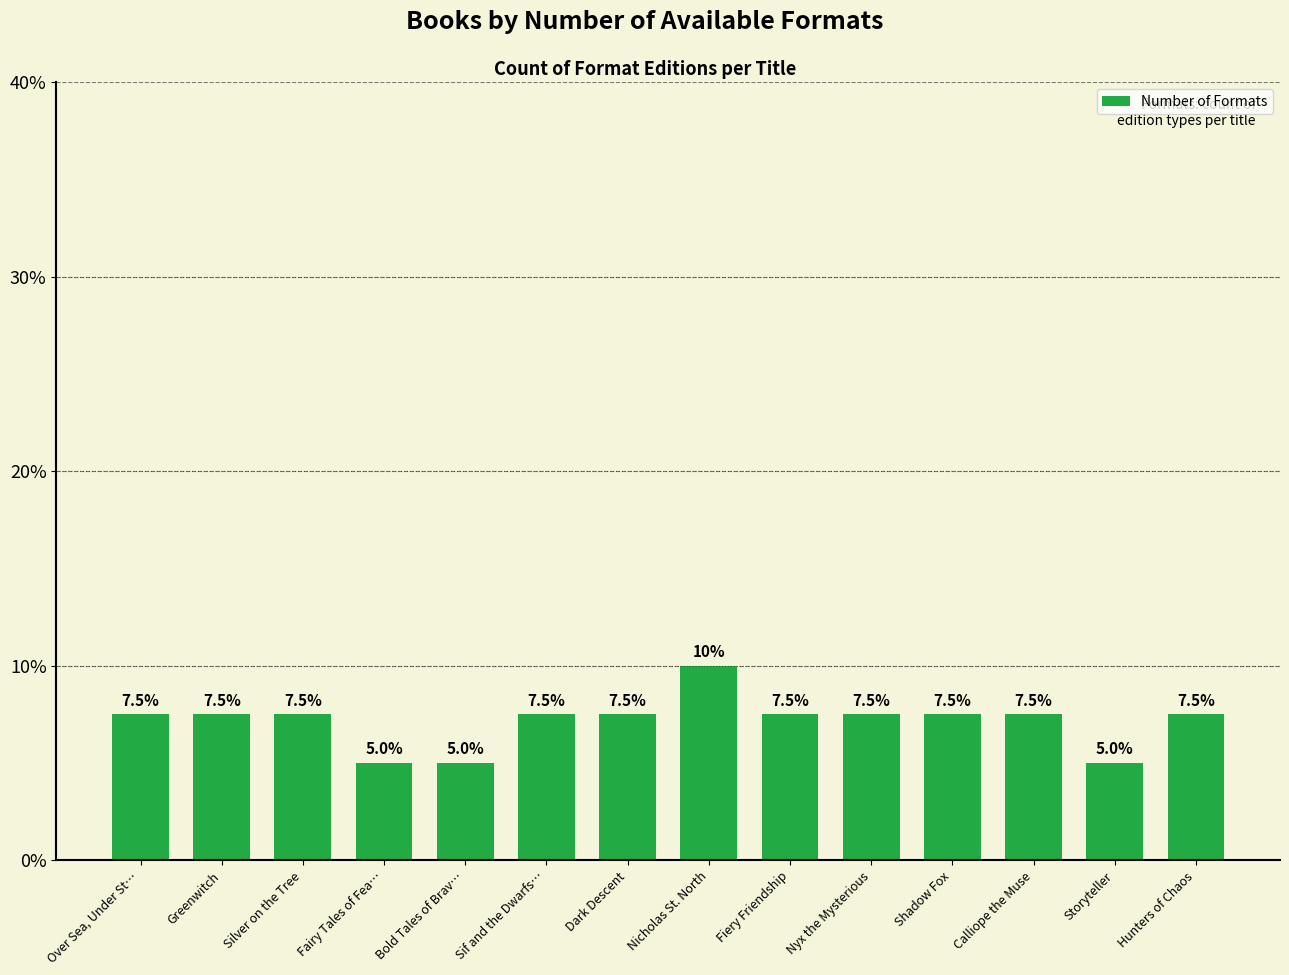

What is the label of the 7th bar from the right?

Nicholas St. North